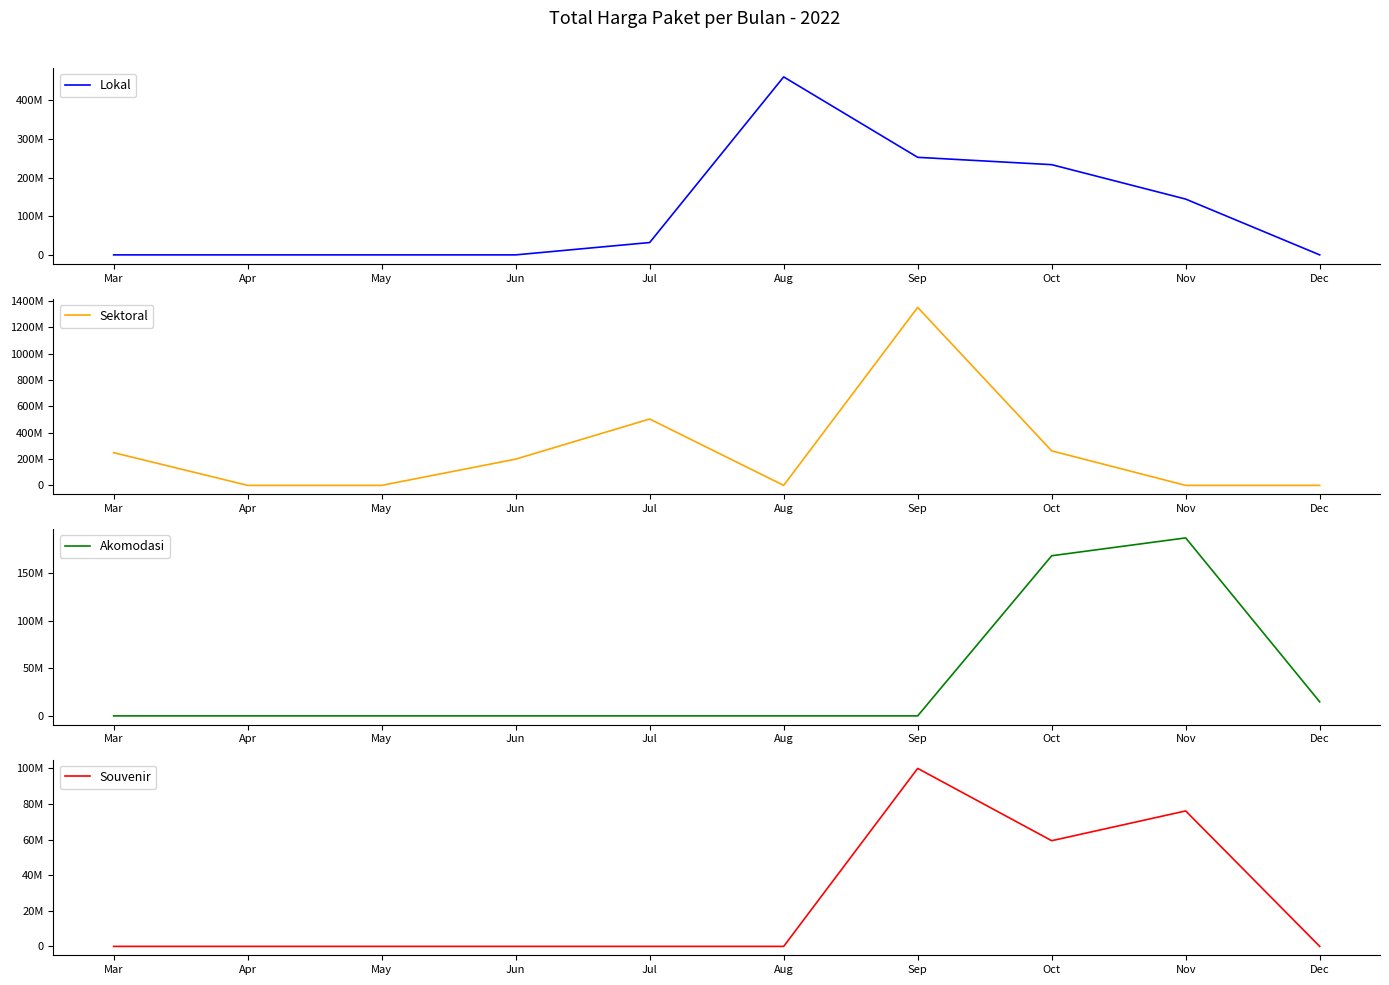

Does the chart have visible grid lines?

No